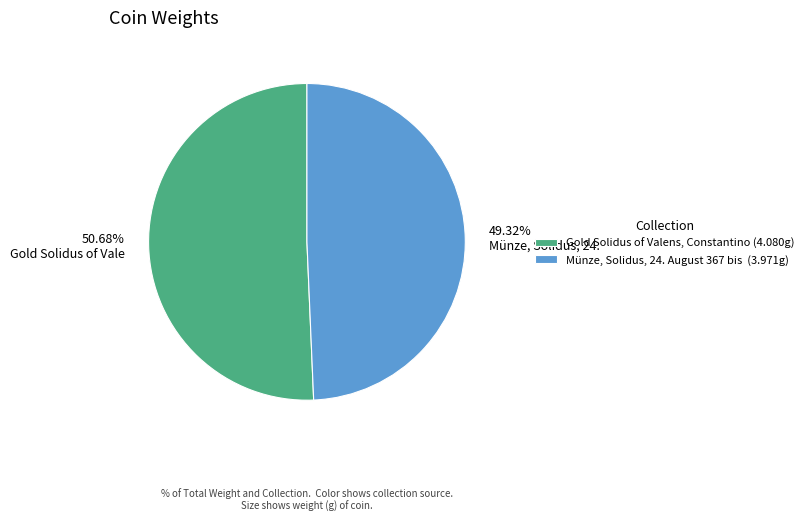

Rank the categories by value from highest to lowest.

Gold Solidus of Valens, Constantino (4.080g), Münze, Solidus, 24. August 367 bis (3.971g)